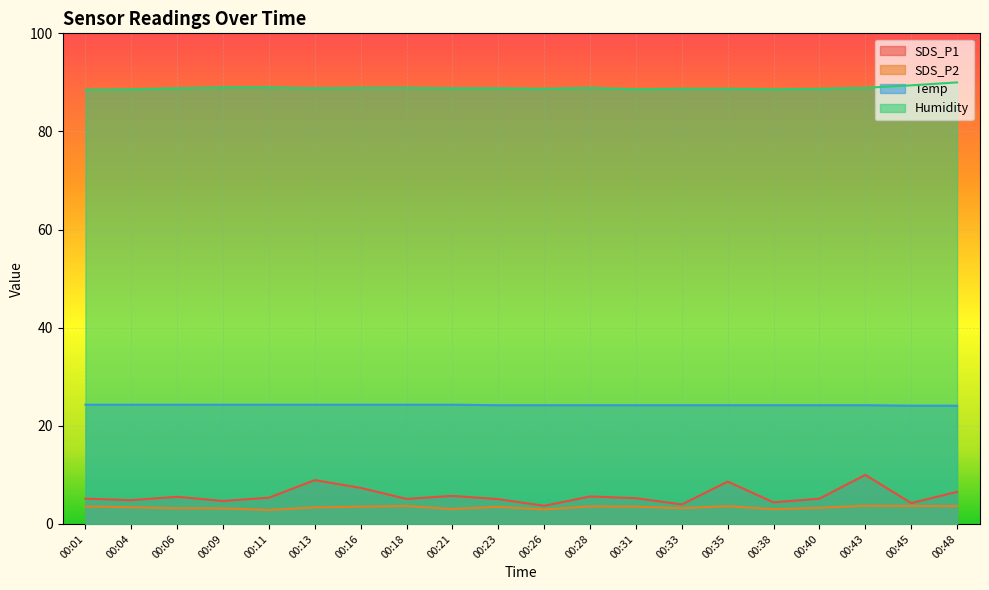

How many lines are shown in the chart?

4